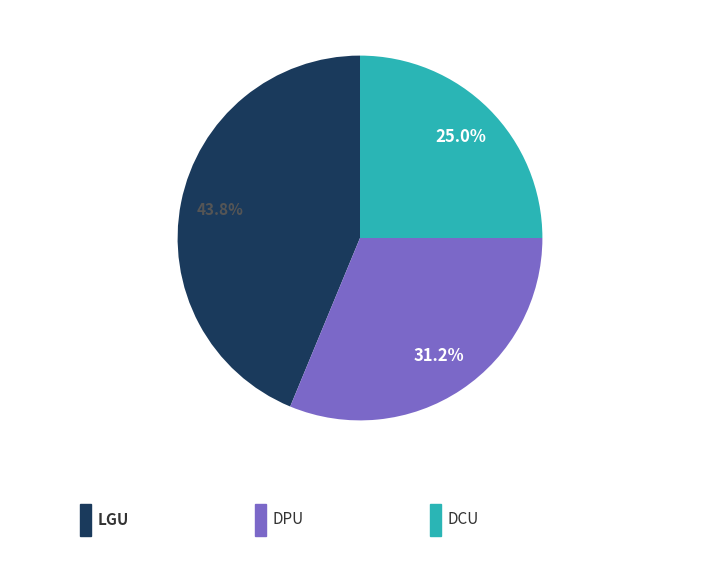

Does any single category account for the majority?

No